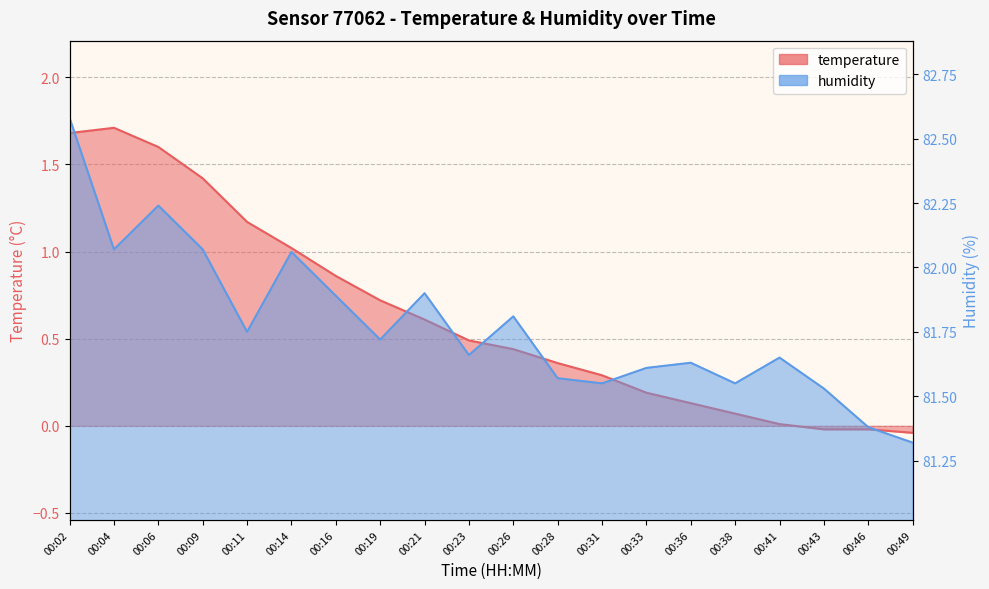

True or false: humidity and temperature cross at least once.

False